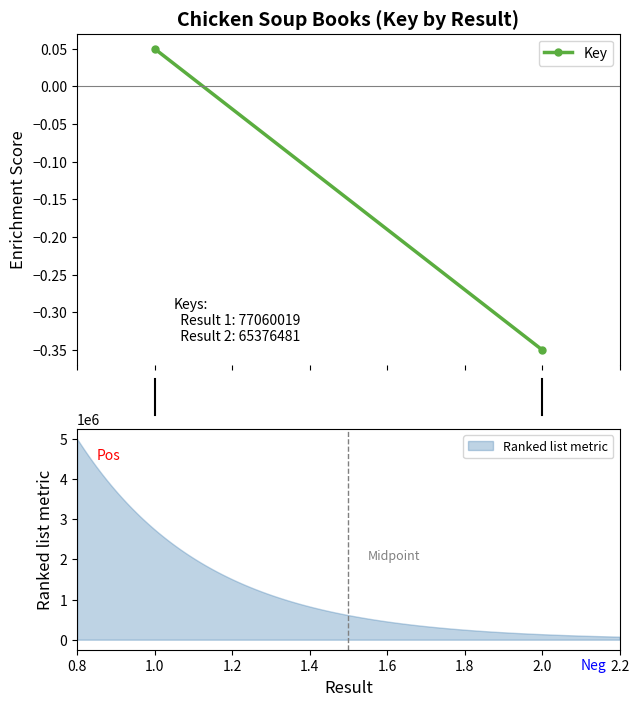

What is the average value?

1179491.9